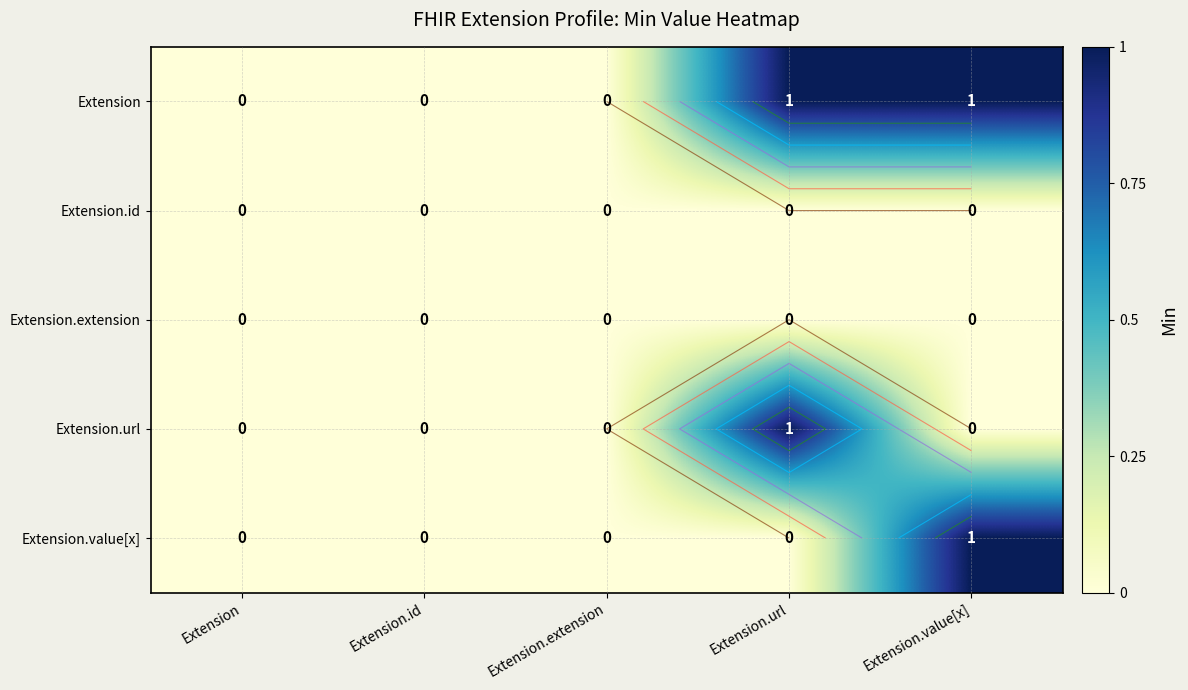

The Extension.extension series shows 0 at Extension.value[x]. True or false?

True